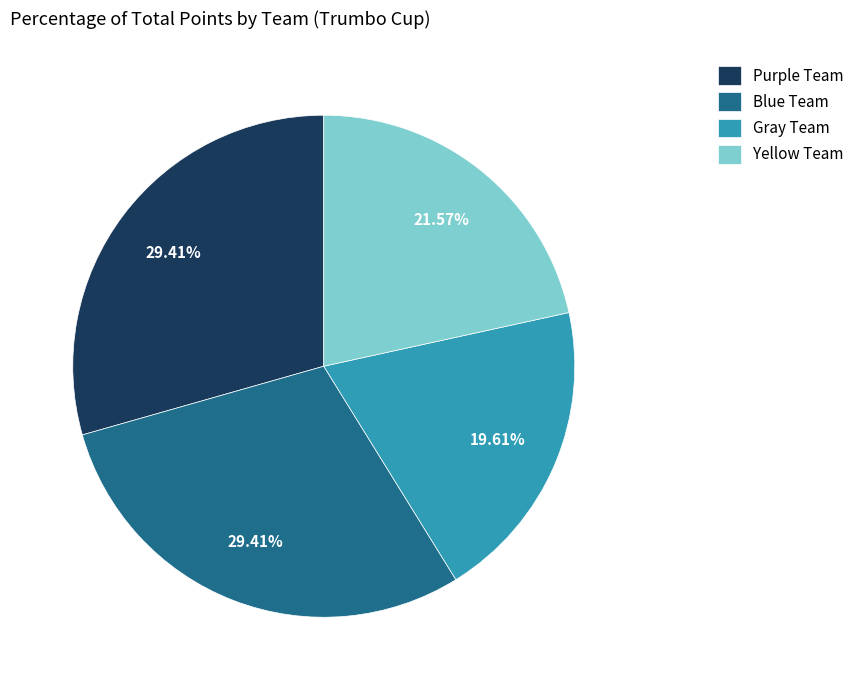

How many slices are in this pie chart?

4